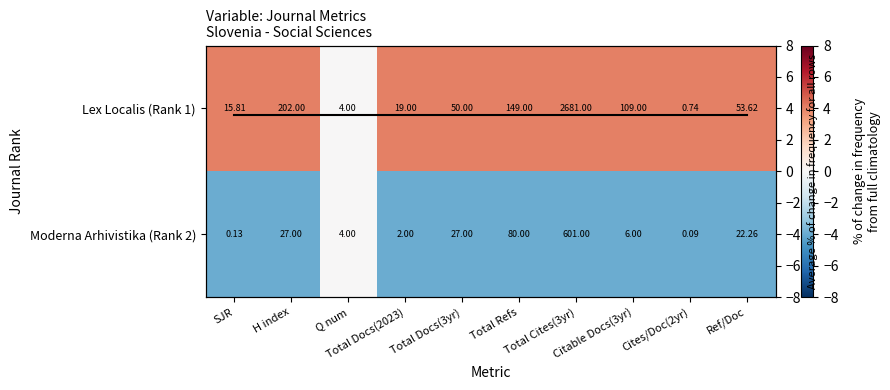

List the labels in order of Lex Localis (Rank 1) value, smallest first.

Q num, SJR, H index, Total Docs(2023), Total Docs(3yr), Total Refs, Total Cites(3yr), Citable Docs(3yr), Cites/Doc(2yr), Ref/Doc